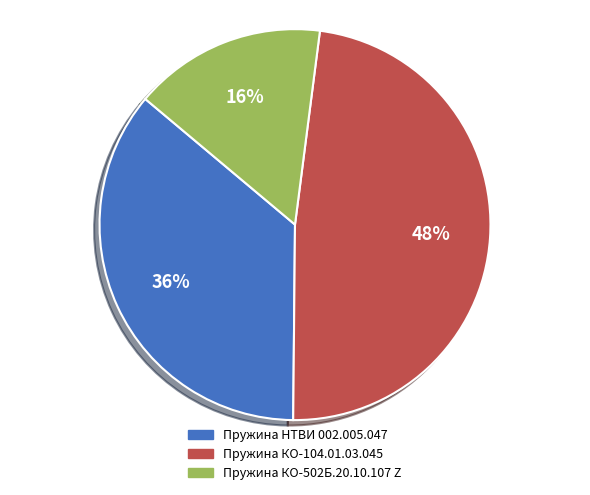

To the nearest percent, what is the average slice percentage?

33%